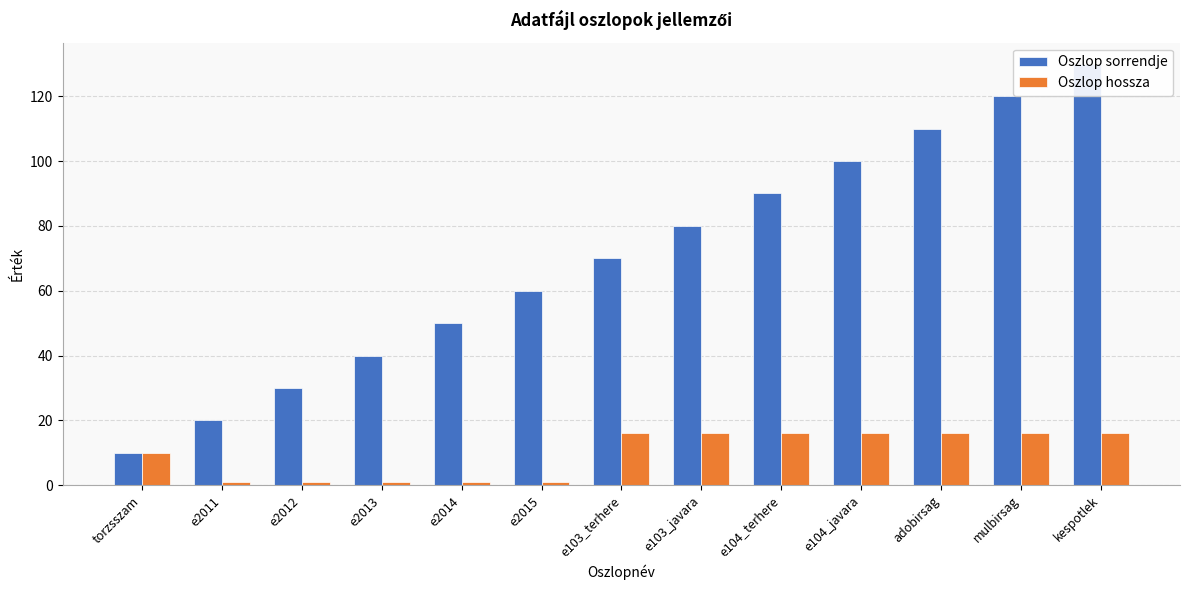

What is the label of the 1st bar from the left?

torzsszam